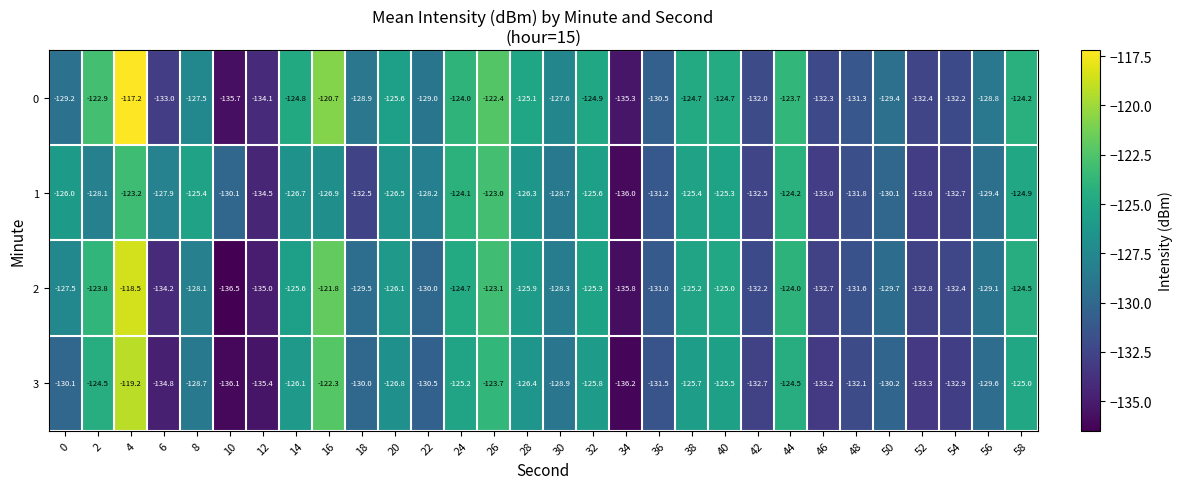

What is the maximum value for 3?

-119.2